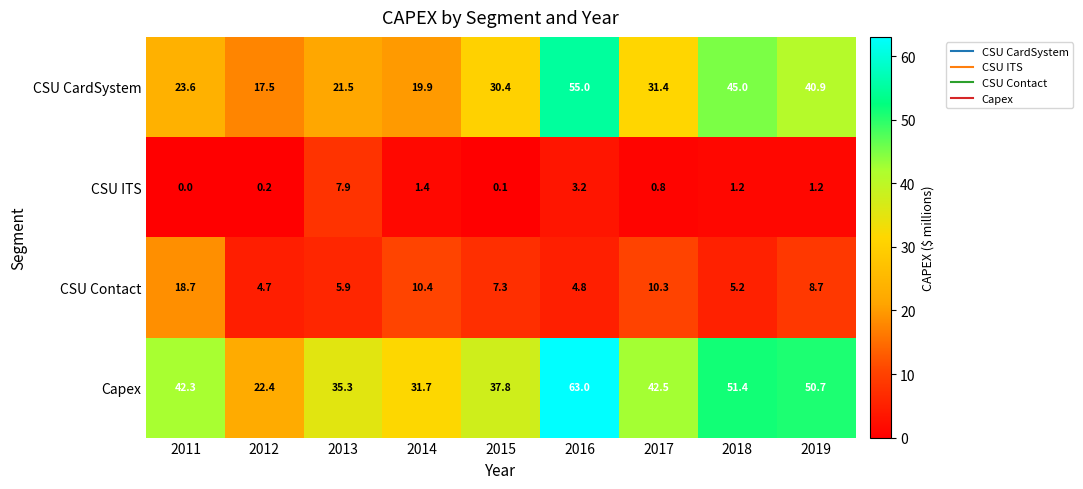

What is the average value of the Capex series?

41.9